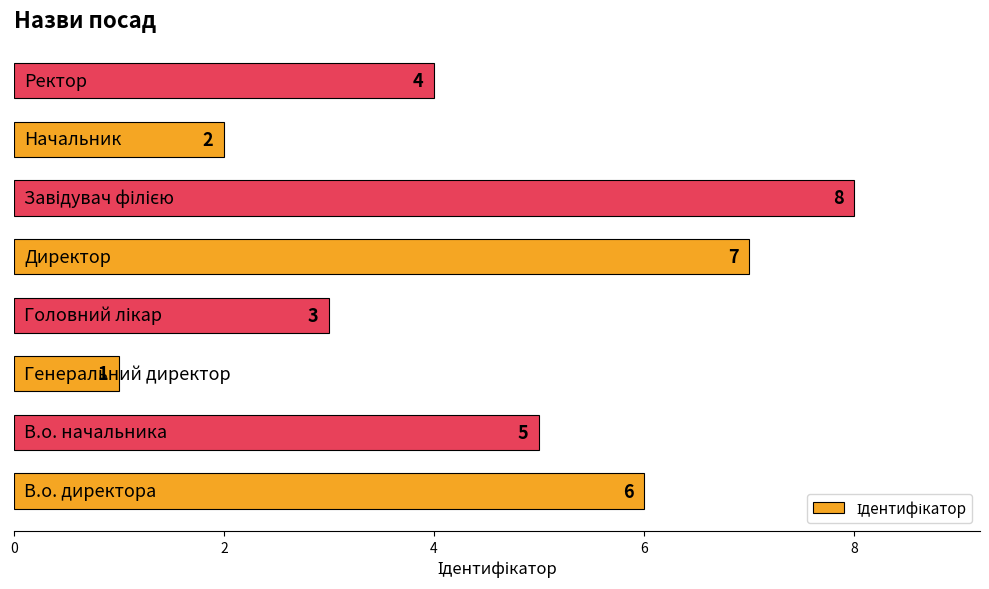

What is the sum of all values?

36